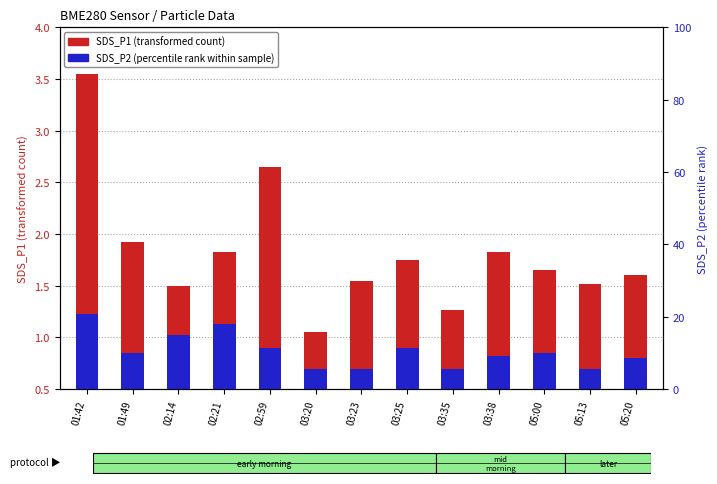

Where is SDS_P2 (percentile rank within sample) nearest to the value 0?

03:20